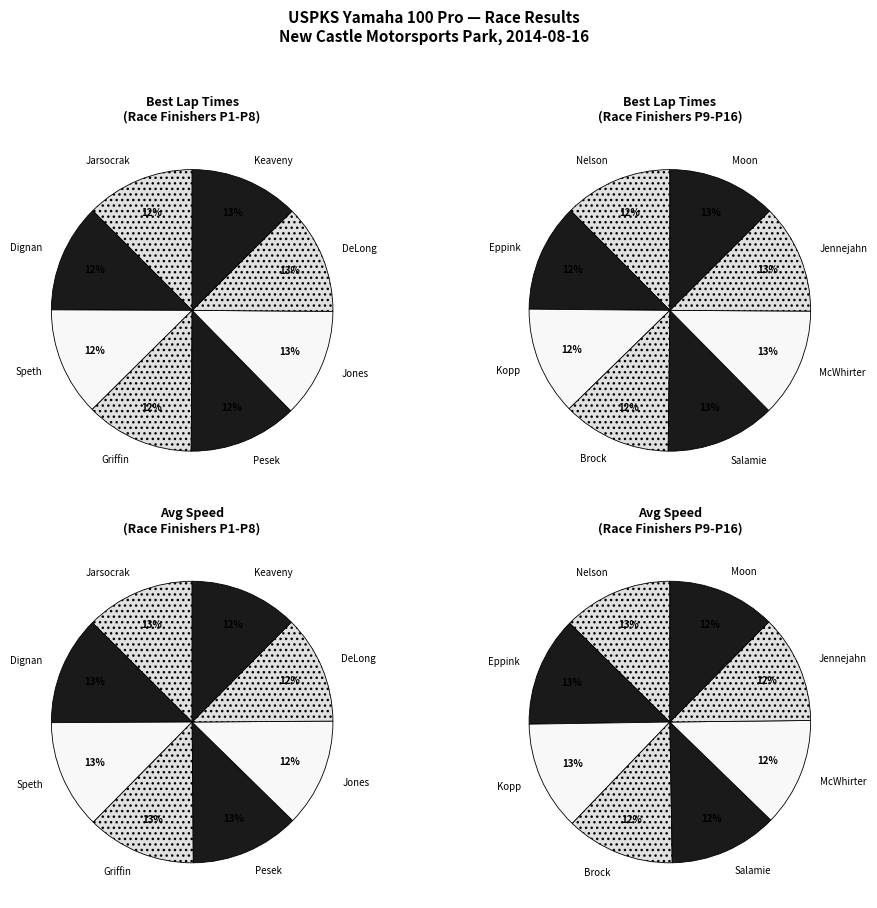

What percentage is the 4 slice, to the nearest percent?

12%